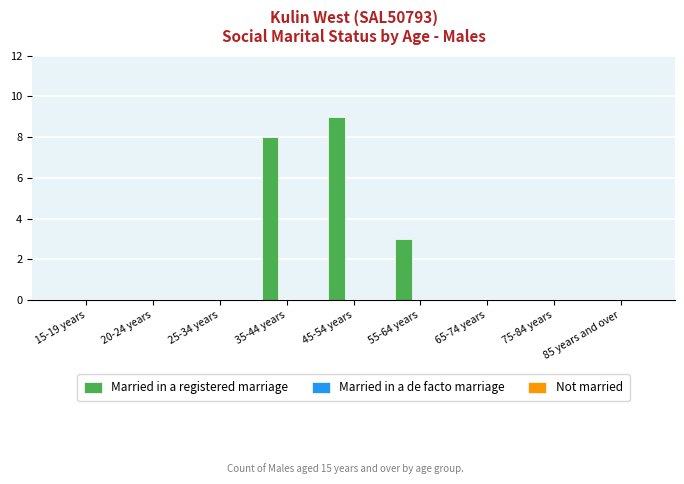

Which has a higher value, 35-44 years or 25-34 years?

35-44 years